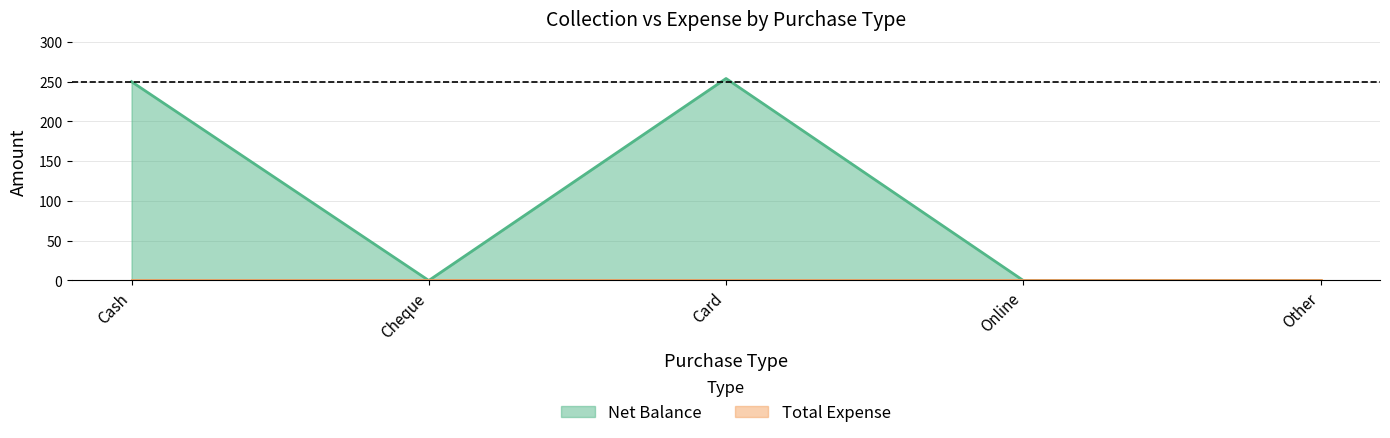

Does the chart display data point markers on the line(s)?

No